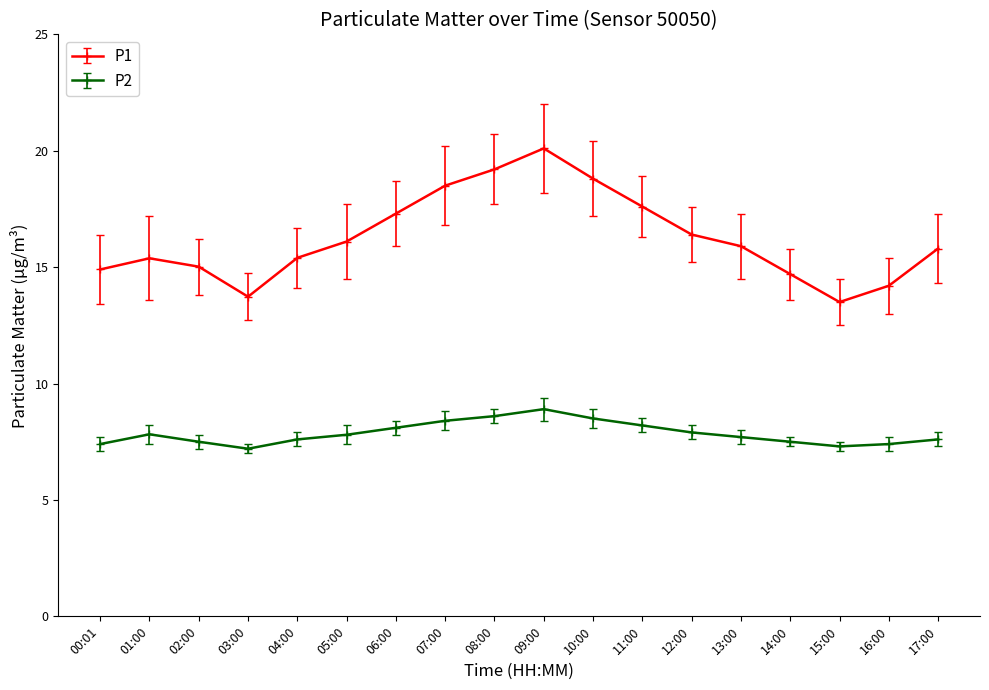

True or false: P1 has more than 1 interior local peaks.

True